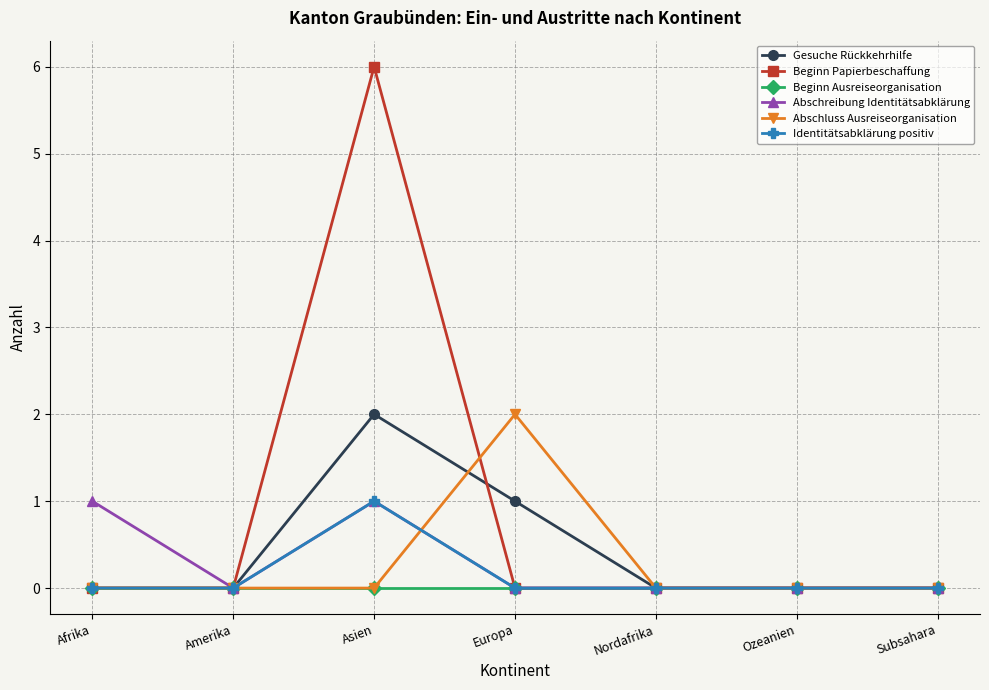

The Beginn Ausreiseorganisation series shows 0 at Amerika. True or false?

True